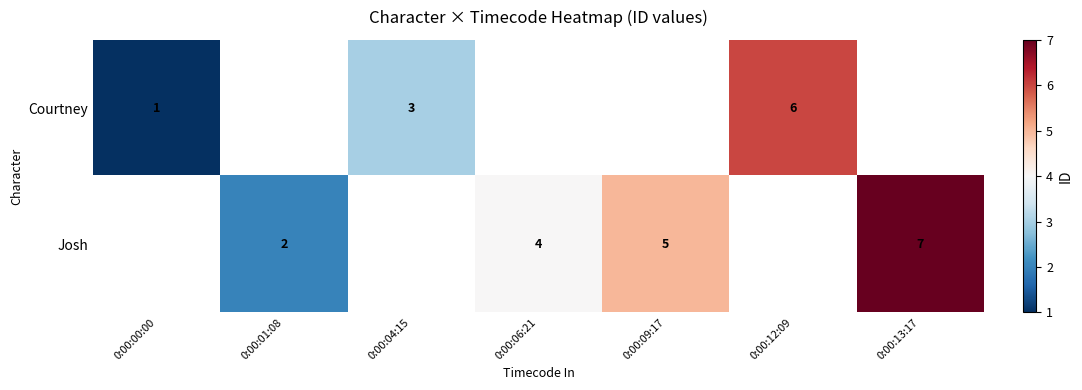

The Josh series shows 7 at 0:00:13:17. True or false?

True